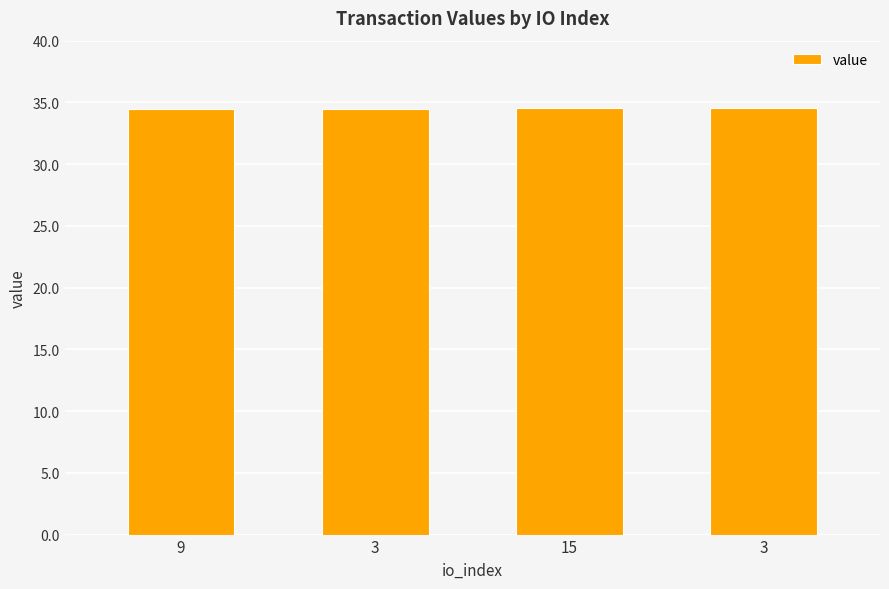

Rank the categories by value from highest to lowest.

15, 3, 9, 3